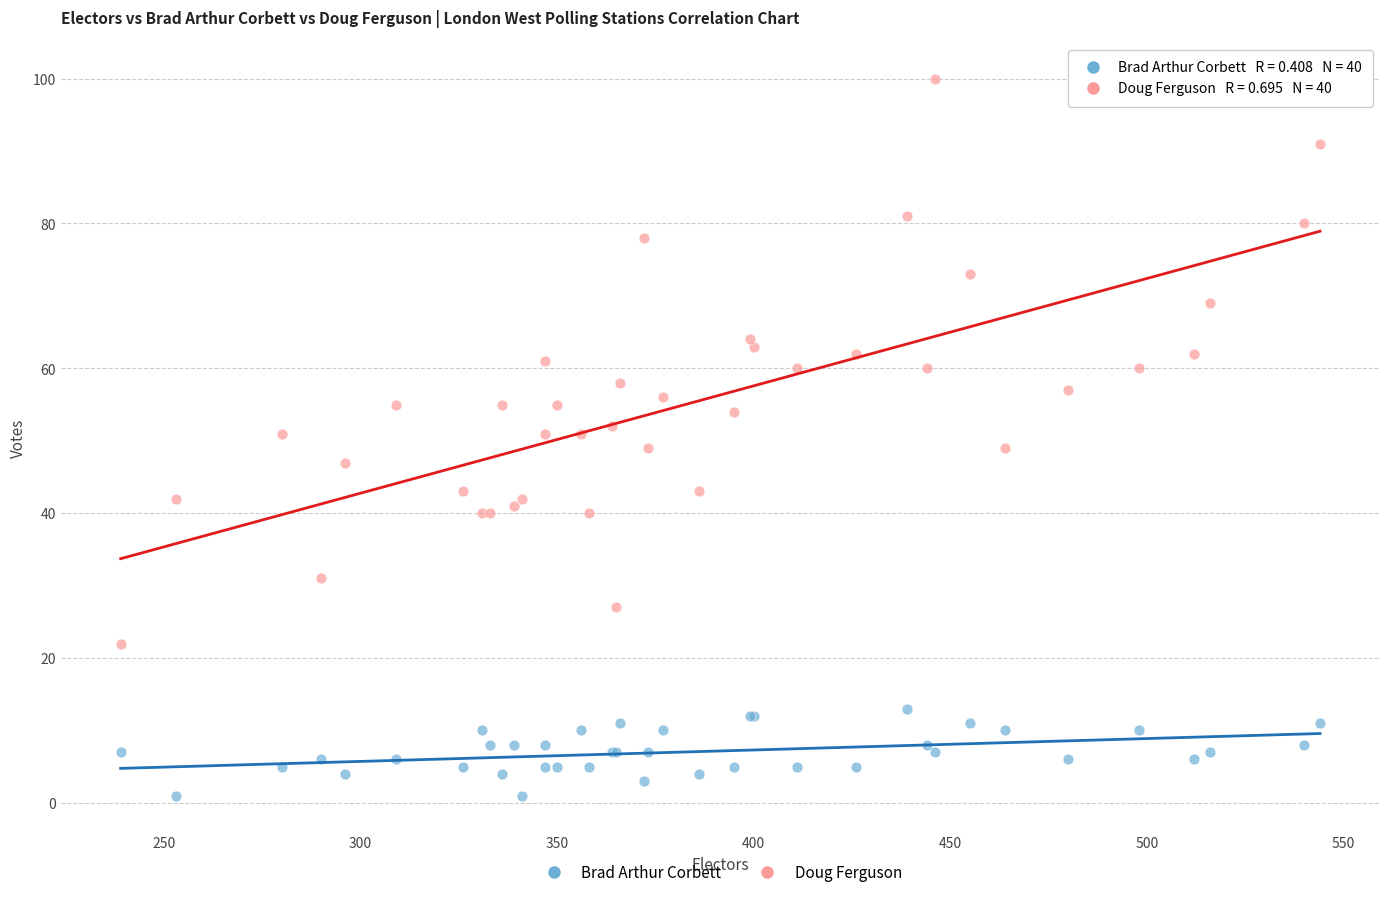

Which series has the largest Y range (max minus min)?

Doug Ferguson